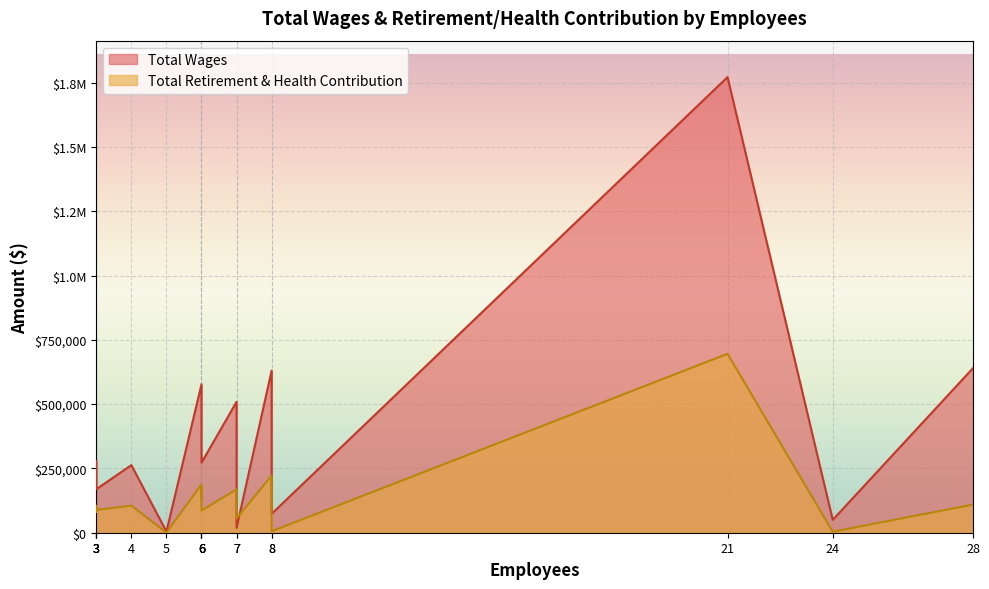

At 28, list the series in order from largest to smallest.

Total Wages, Total Retirement & Health Contribution